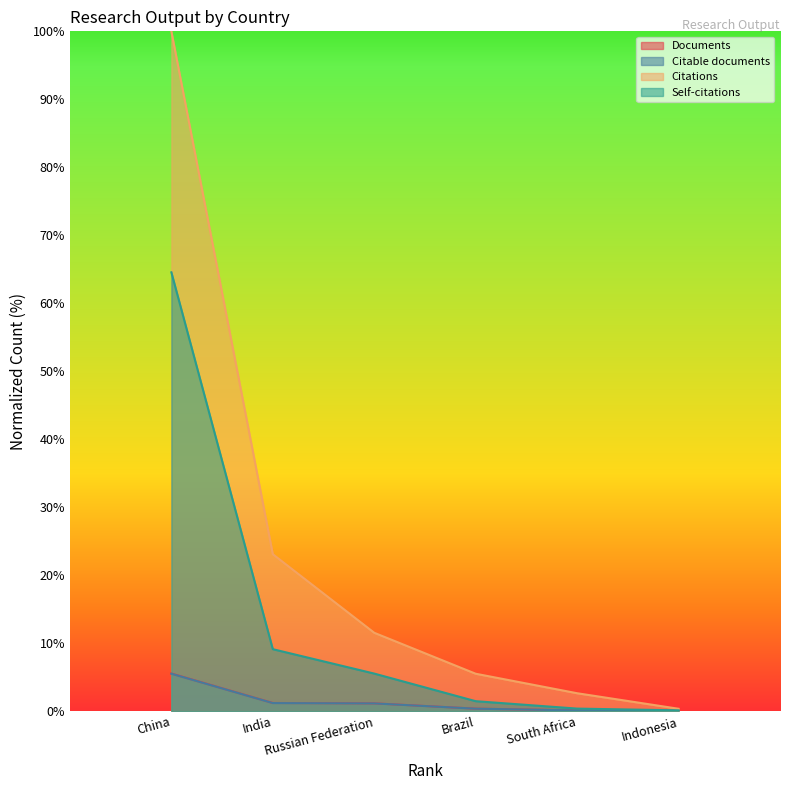

Count the number of categories in the chart.

6